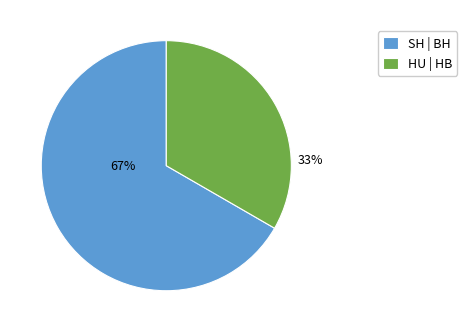

To the nearest percent, what is the average slice percentage?

50%